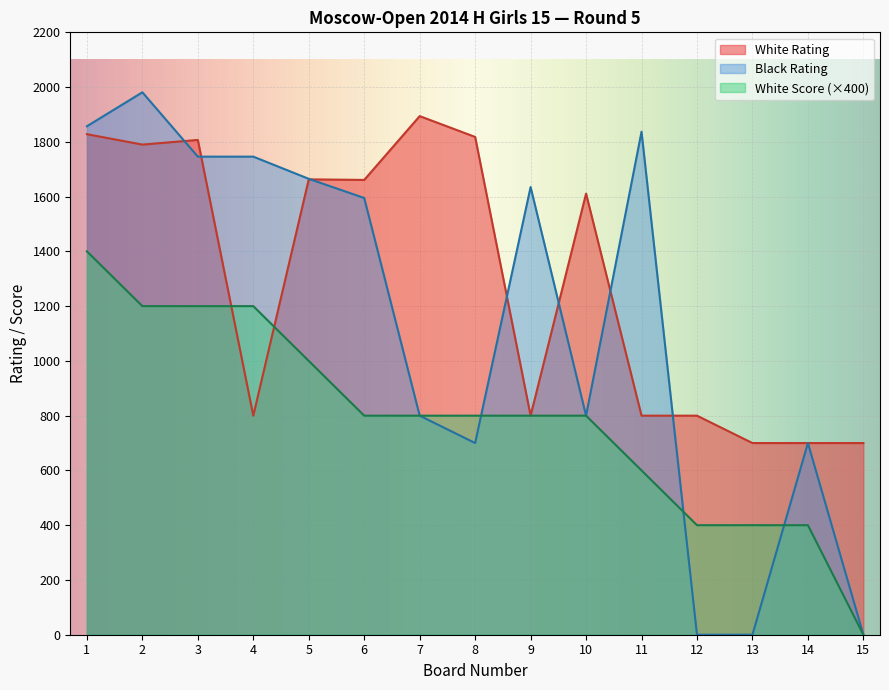

Rank the series by their maximum value, from highest to lowest.

Black Rating, White Rating, White Score (×400)